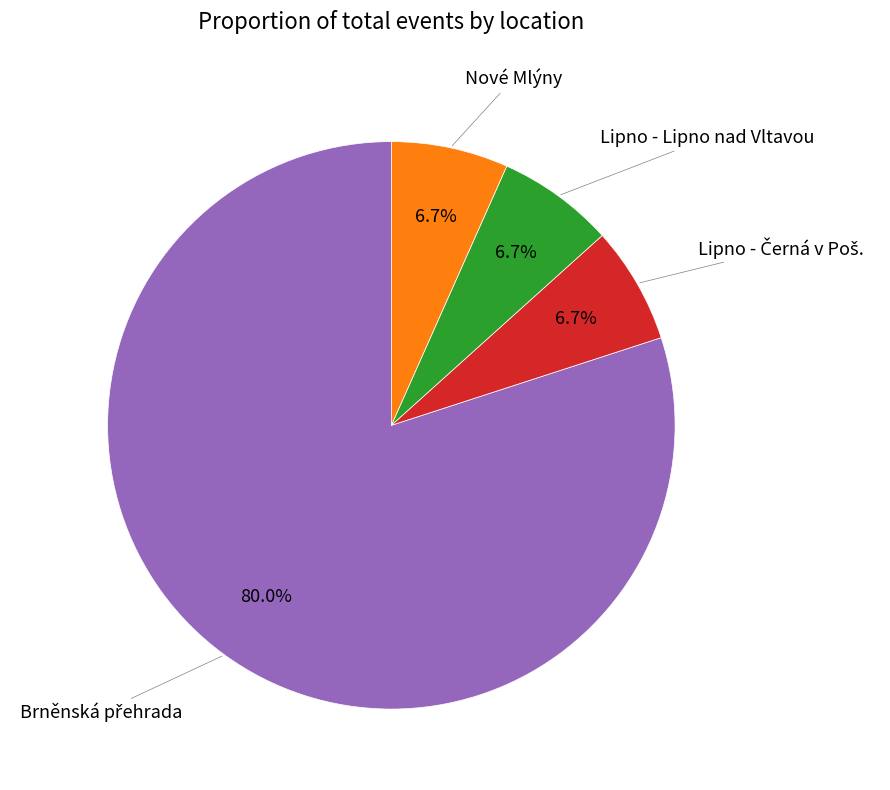

Is there any slice that represents more than half of the pie?

Yes